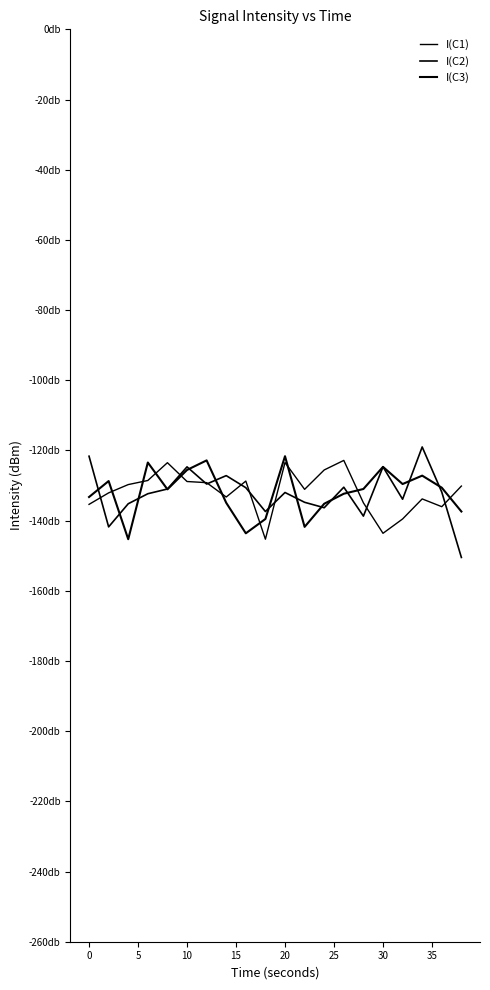

Is this an area chart (filled region under the line)?

No